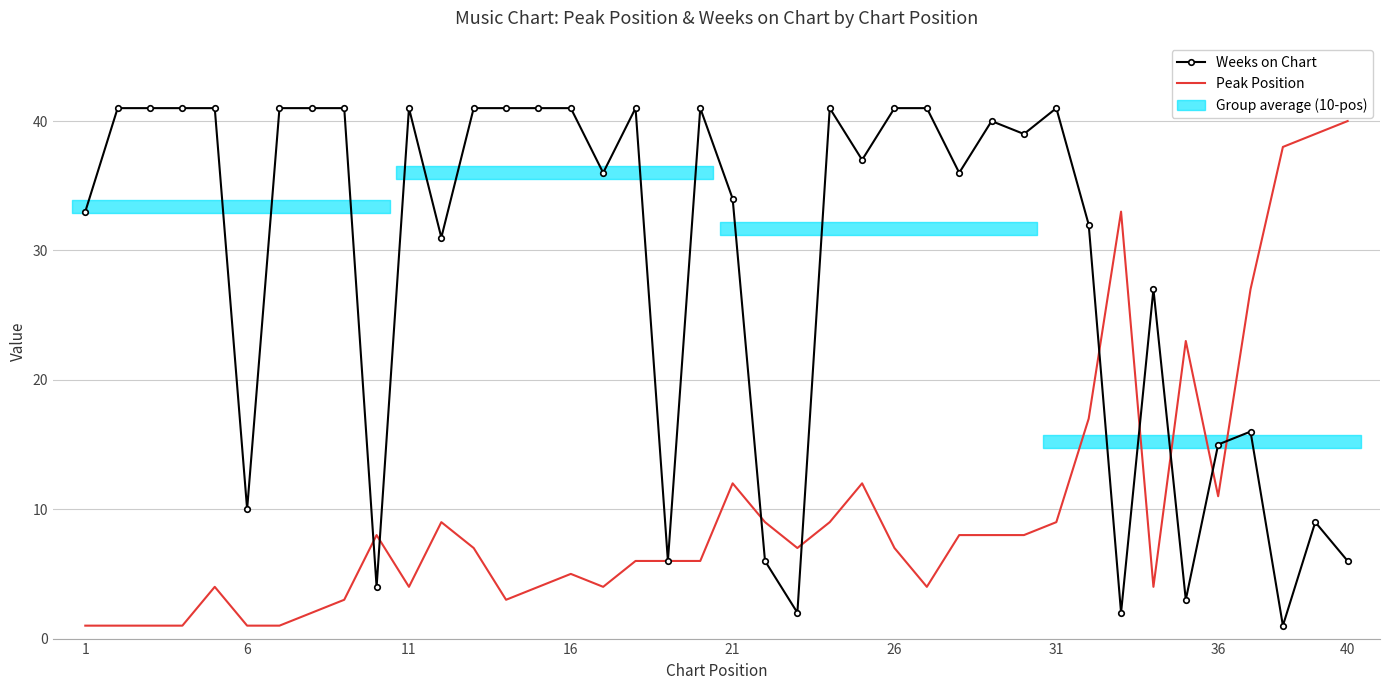

Which series ends up on top after the final intersection of Peak Position and Weeks on Chart?

Peak Position